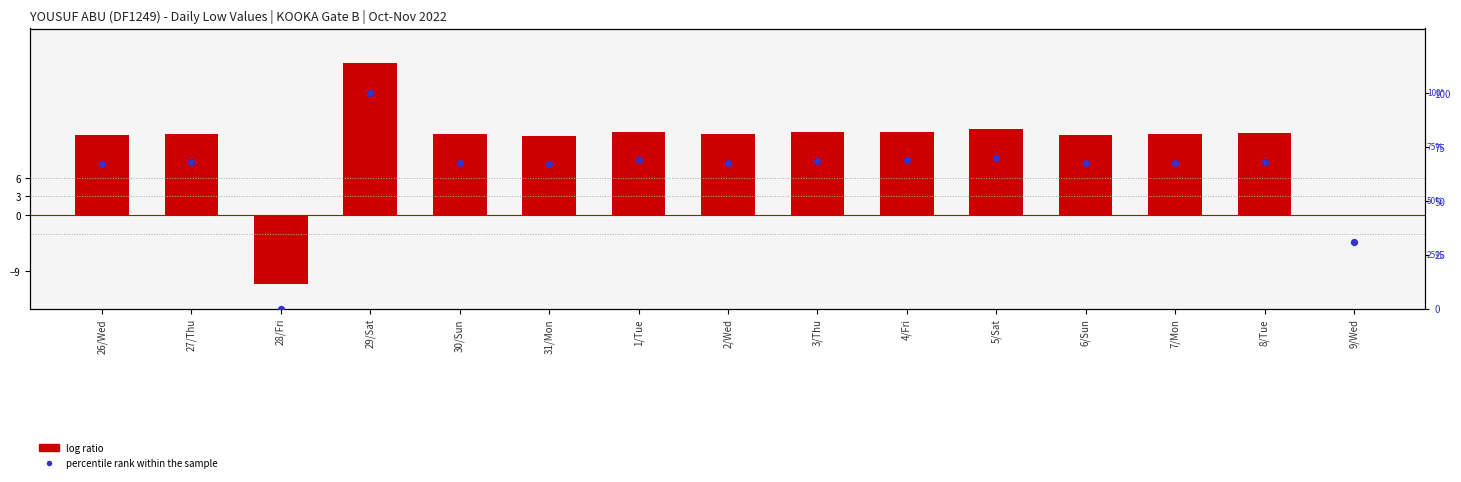

What is the total value across all series at 5/Sat?

83.8